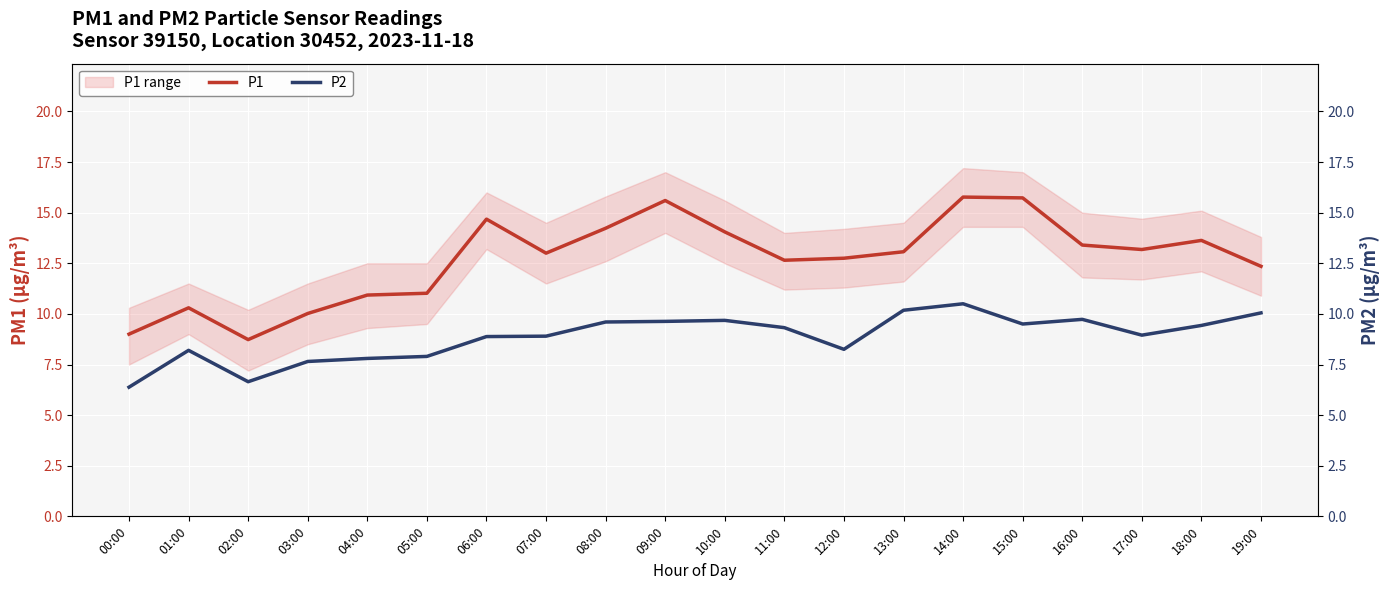

At which category does P2 reach its first local peak?

01:00